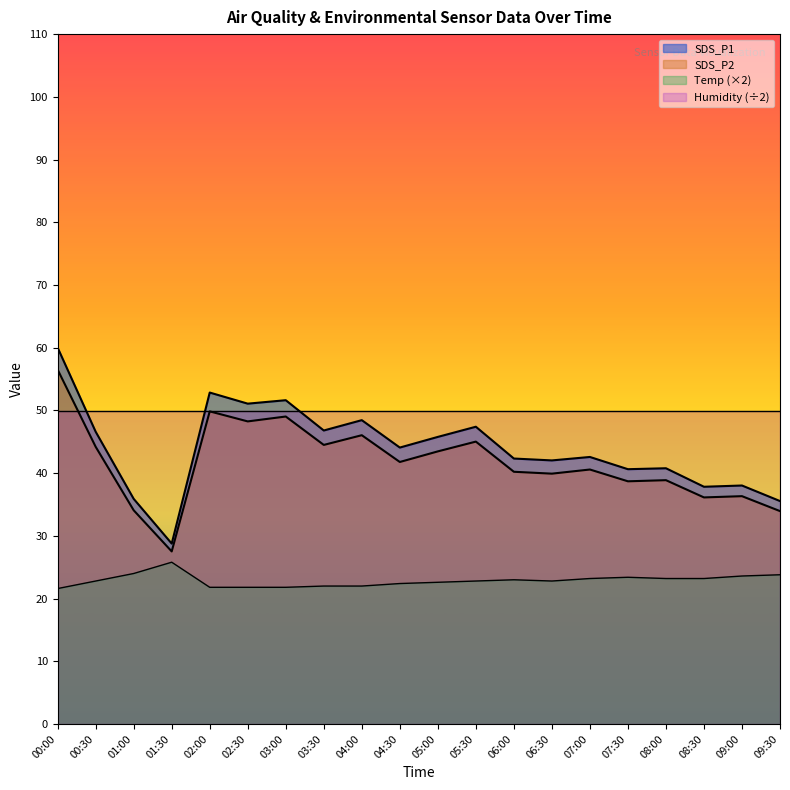

Which category has the highest value across all series?

00:00